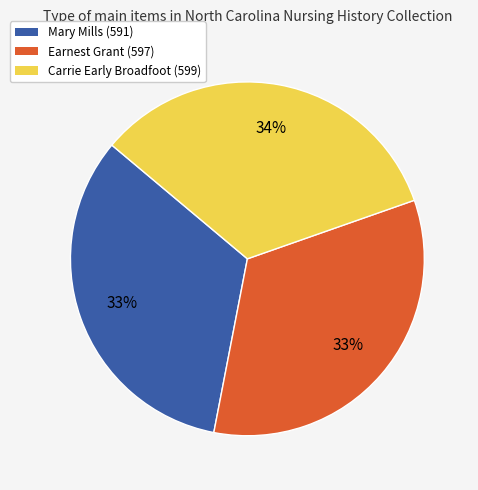

Combined, do Carrie Early Broadfoot (599) and Earnest Grant (597) account for over 50%?

Yes